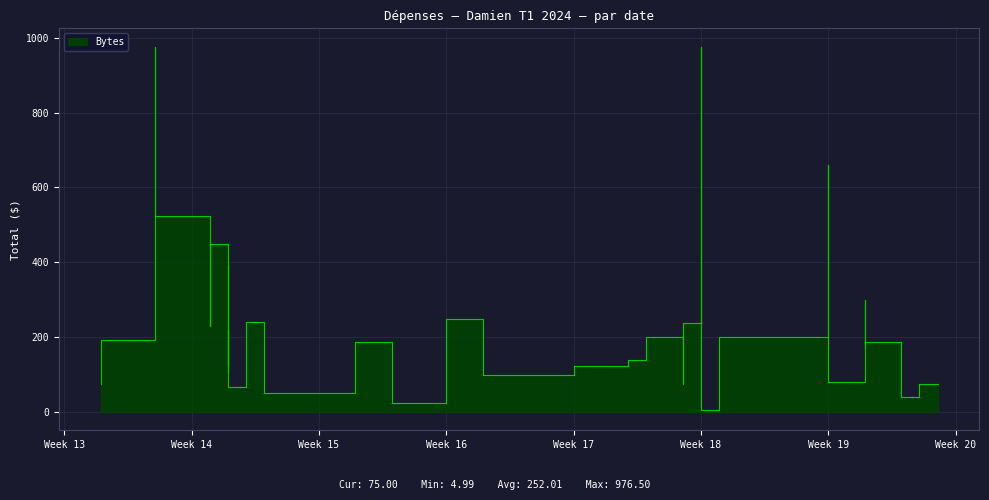

Reading left to right, extract all data points from this chart.

75.2	191.9	224.4	750.0	976.5	524.9	230.0	450.0	123.8	218.4	116.2	104.6	393.0	182.8	67.3	240.0	50.0	150.0	188.1	75.0	25.0	154.9	248.7	100.0	123.9	137.8	200.0	75.4	236.6	750.0	976.5	5.0	200.0	659.5	80.0	299.5	173.7	186.6	40.0	75.0